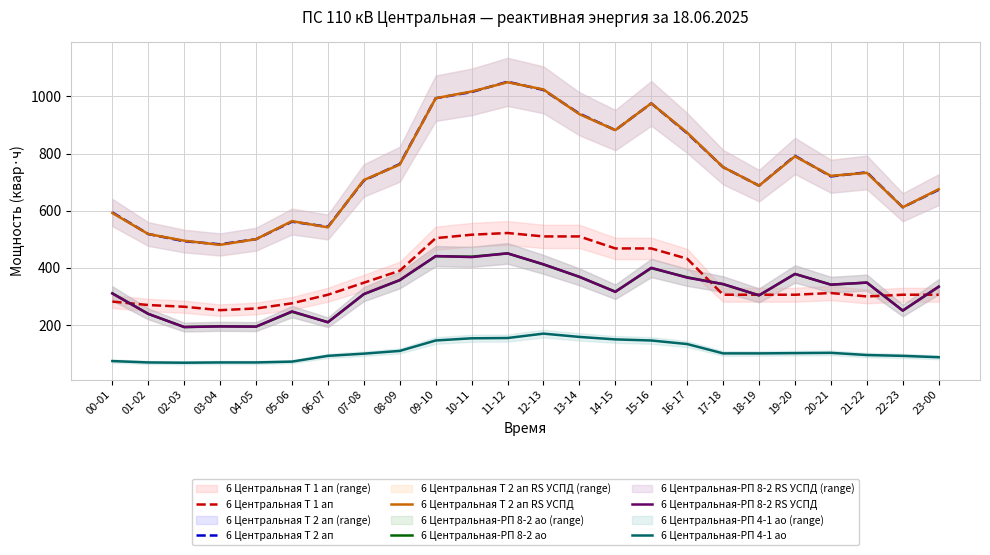

Which series has the widest spread of values?

6 Центральная Т 2 ап